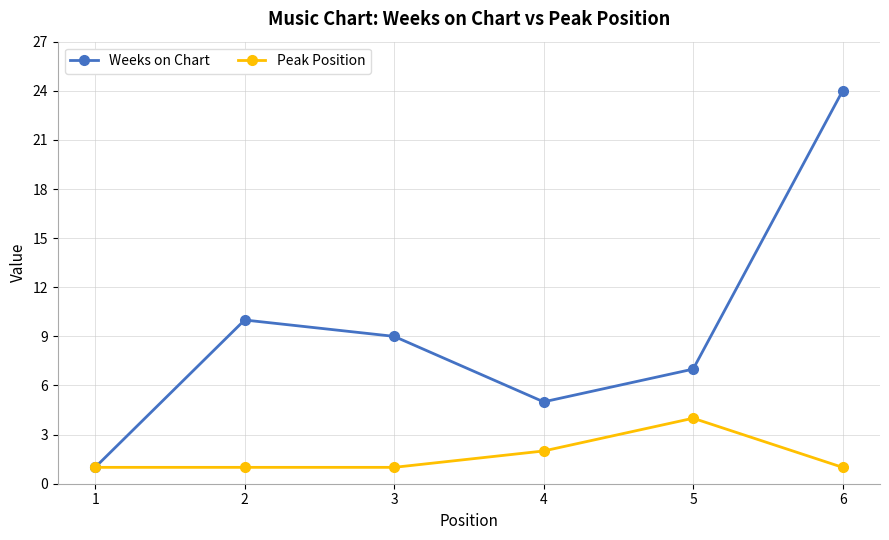

The Weeks on Chart series shows 18 at 2. True or false?

False